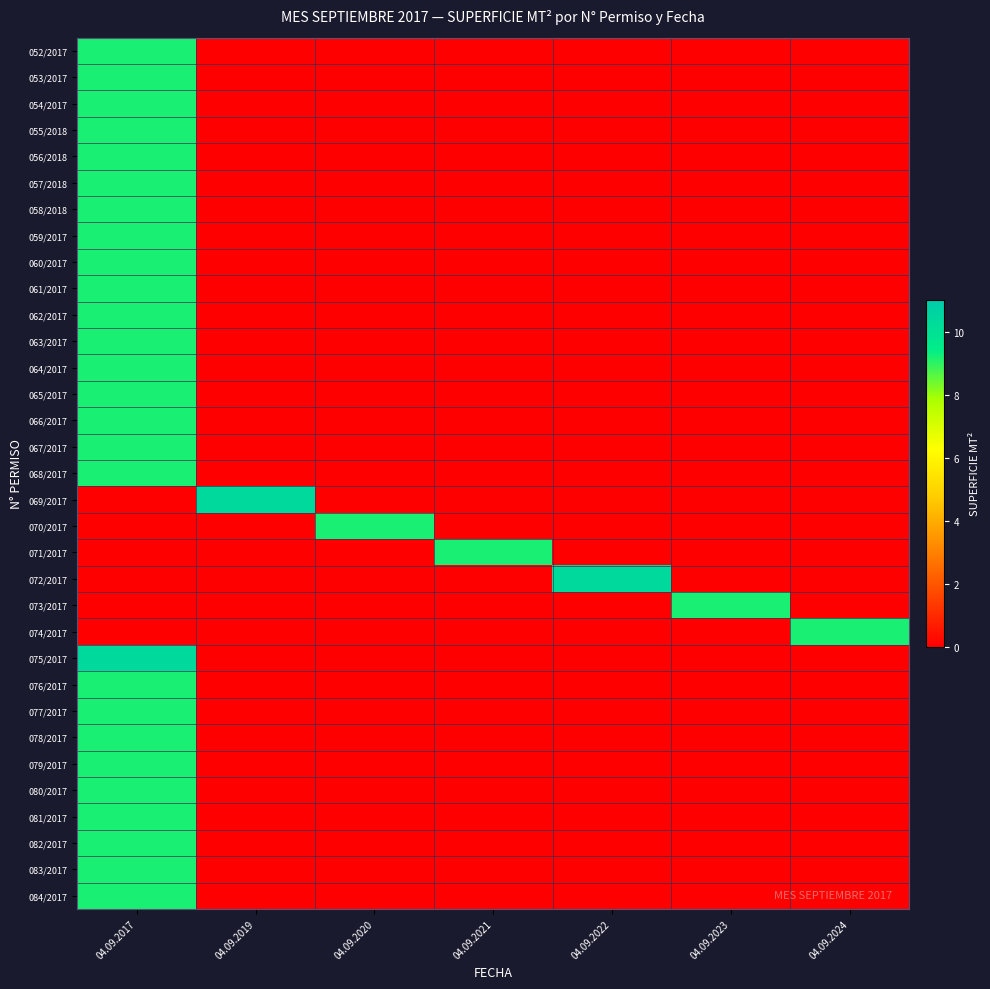

At which category is the sum across all series the highest?

04.09.2017